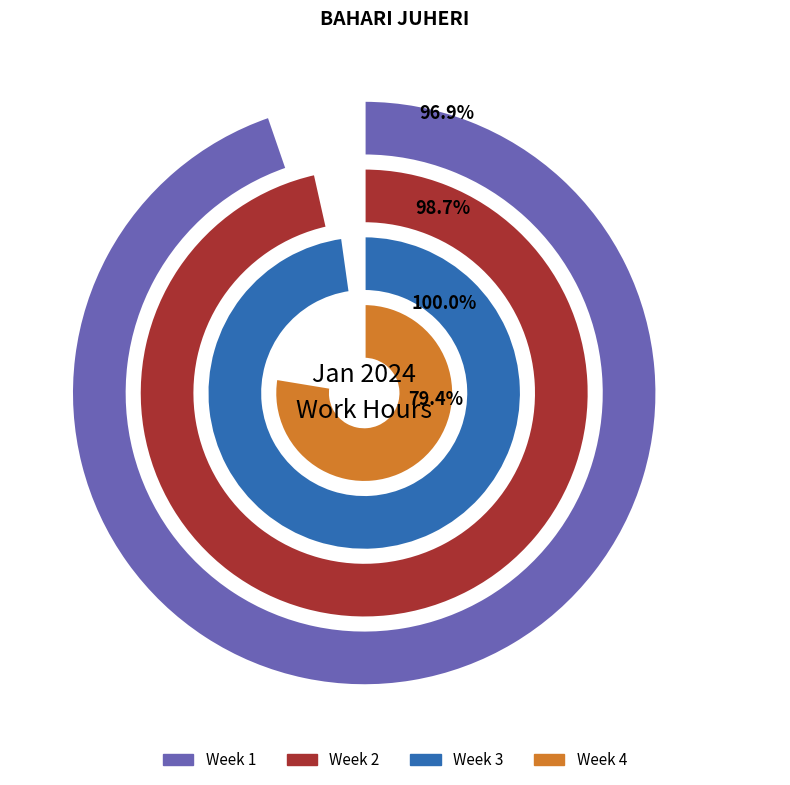

Does Fri account for over 50% of the chart?

No